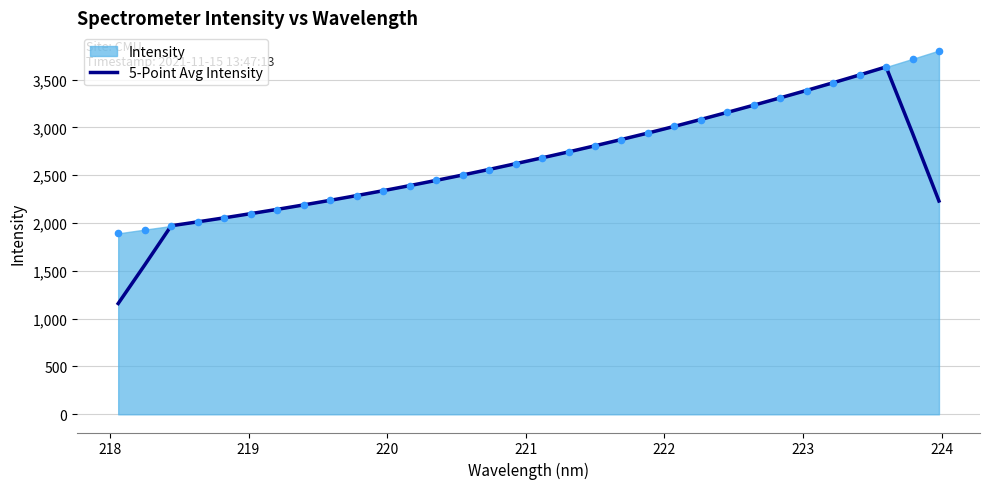

What is the maximum value for 5-Point Avg Intensity?

3632.5